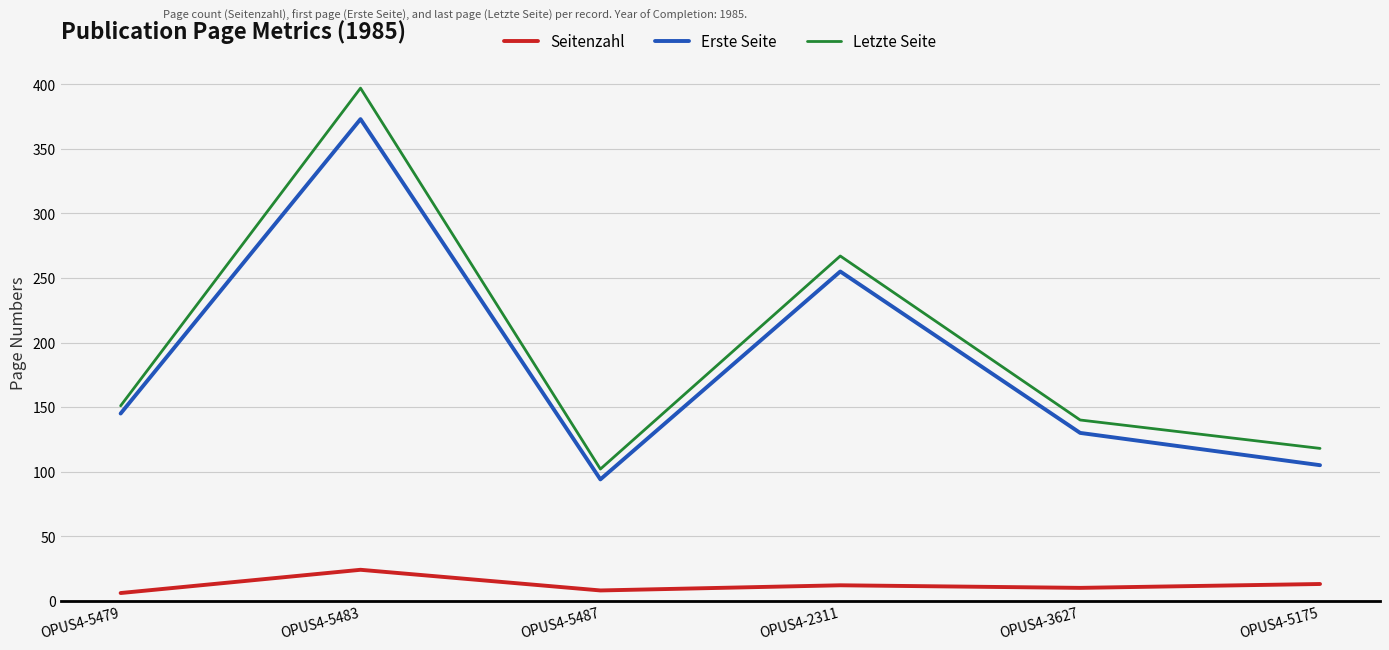

What is the difference between the maximum and minimum values in the Letzte Seite series?

295